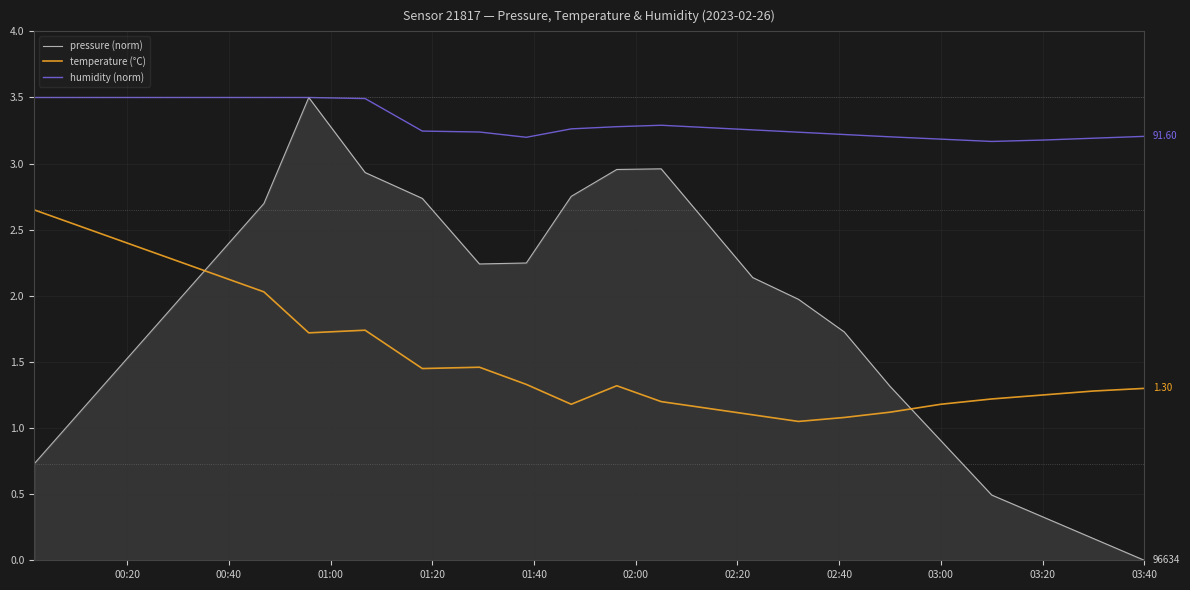

What is the difference between the second highest and minimum values in the humidity (norm) series?

0.3